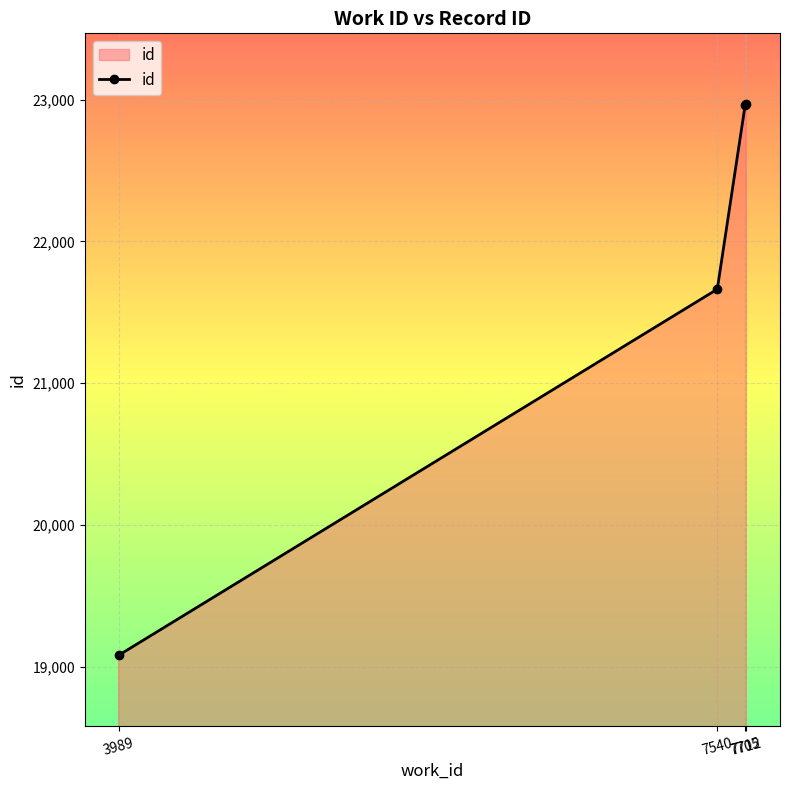

What value does the data have at 7705, to the nearest 100?

23000